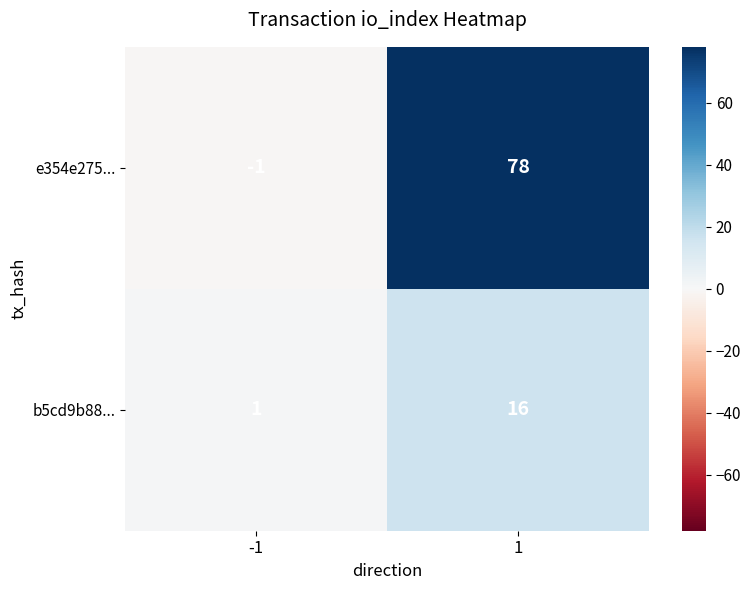

Reading left to right, what are all the values shown in this chart?

e354e275...: -1	78
b5cd9b88...: 1	16